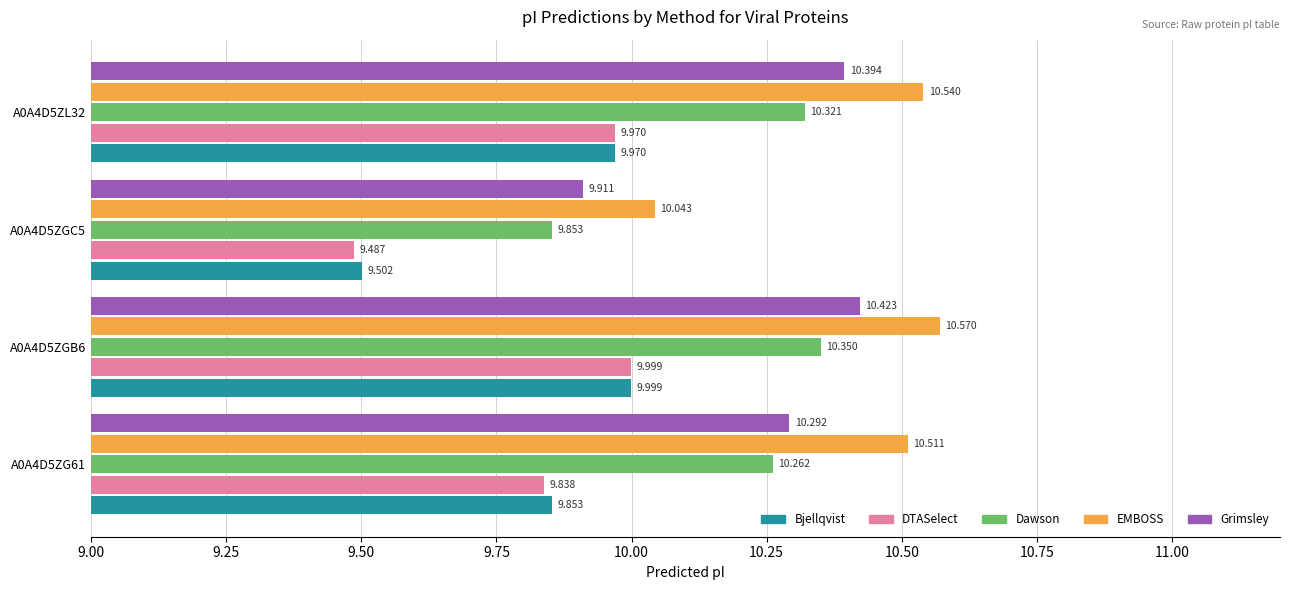

What are all the series names shown in the legend?

Bjellqvist, DTASelect, Dawson, EMBOSS, Grimsley